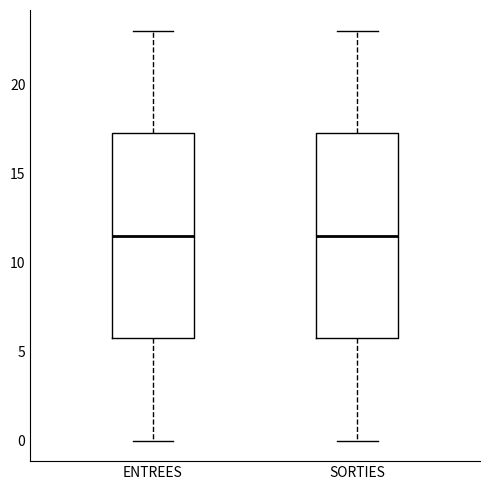

Reading left to right, read every box against the y-axis: the position of its median line, the range the box covers, and the ends of its whiskers. The values are not printed on the chart, so give them approximately, as read against the axis.

ENTREES: median 11.5, box 6.0 to 17.5, whiskers 0.0 to 23.0
SORTIES: median 11.5, box 6.0 to 17.5, whiskers 0.0 to 23.0